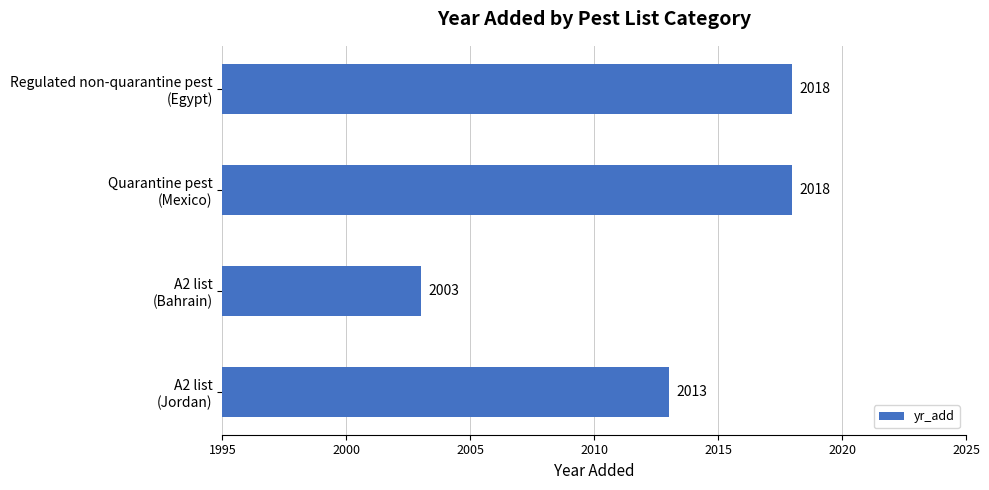

What is the smallest value displayed?

2003